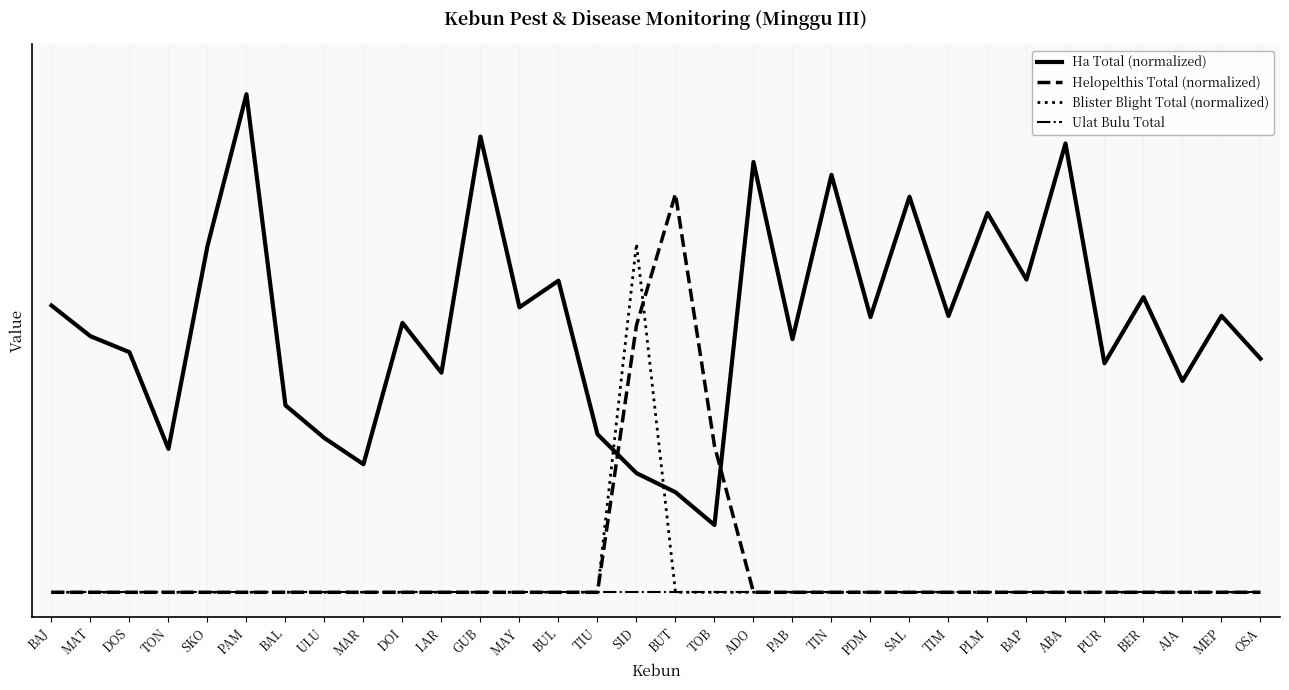

Which series has the largest range (max minus min)?

Ha Total (normalized)